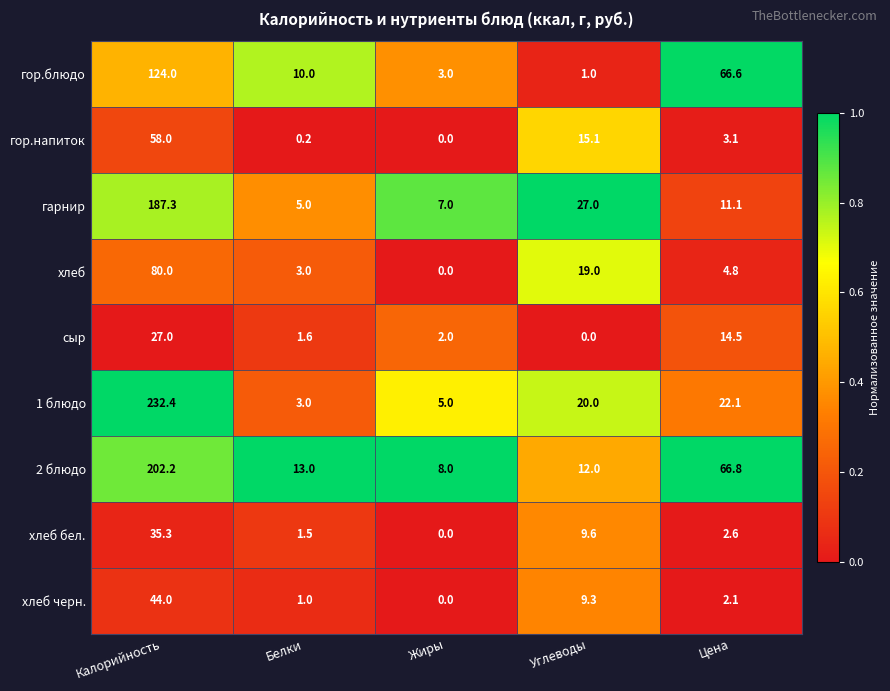

The хлеб черн. series shows 3.3 at Углеводы. True or false?

False